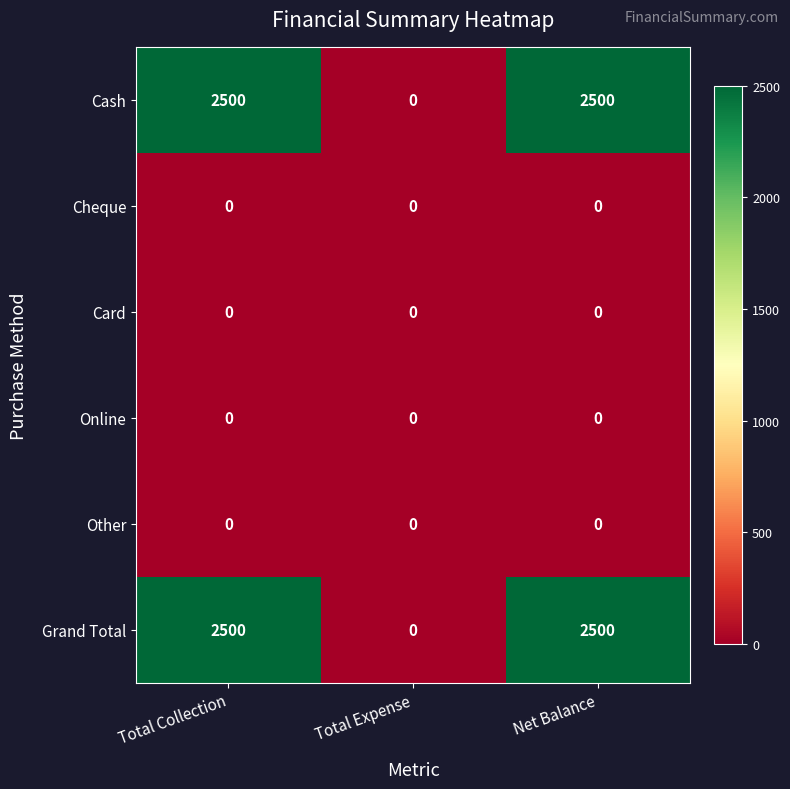

Count the Cash values in the range 0 to 2500.

3